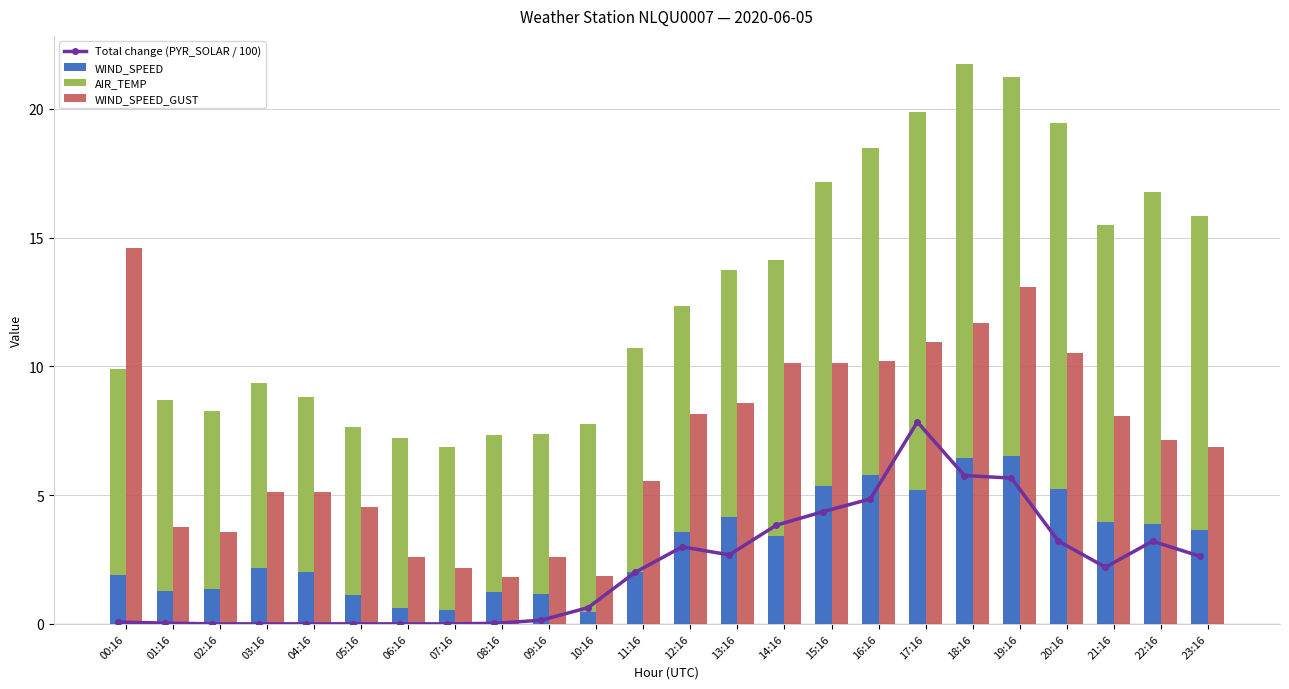

What is the greatest value displayed?

15.3